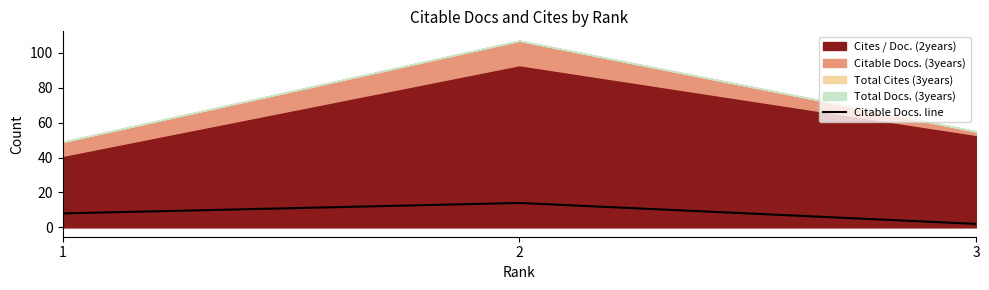

Is it true that the value at 1 is 12?

False